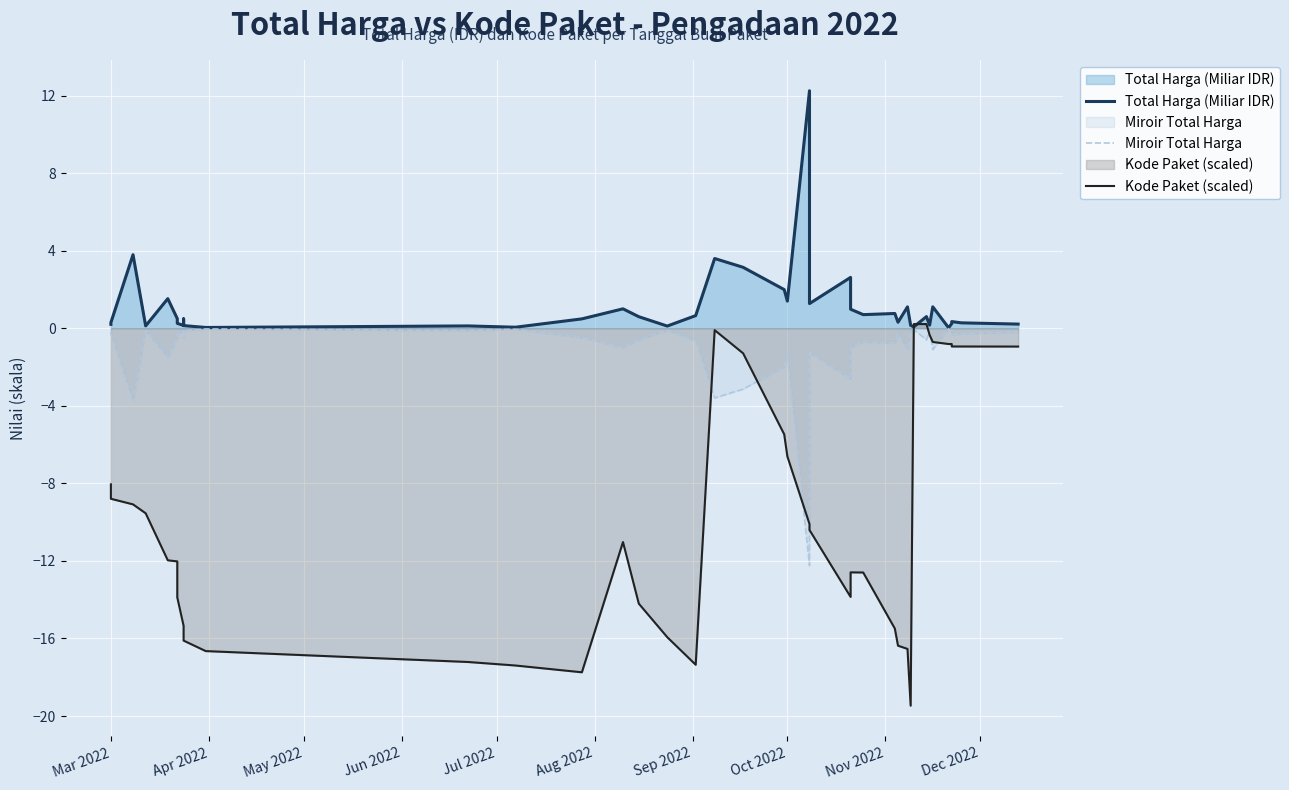

True or false: Kode Paket (scaled) and Miroir Total Harga intersect in this chart.

True